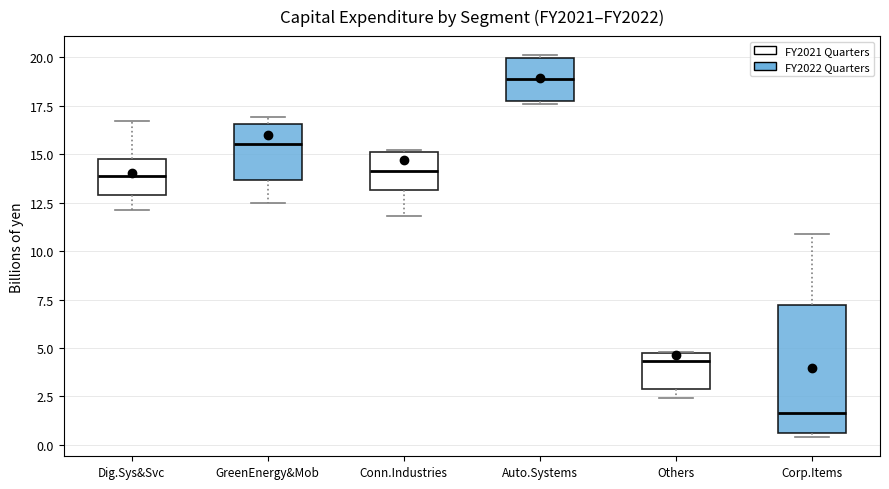

Which box has the highest median line?

Auto.Systems